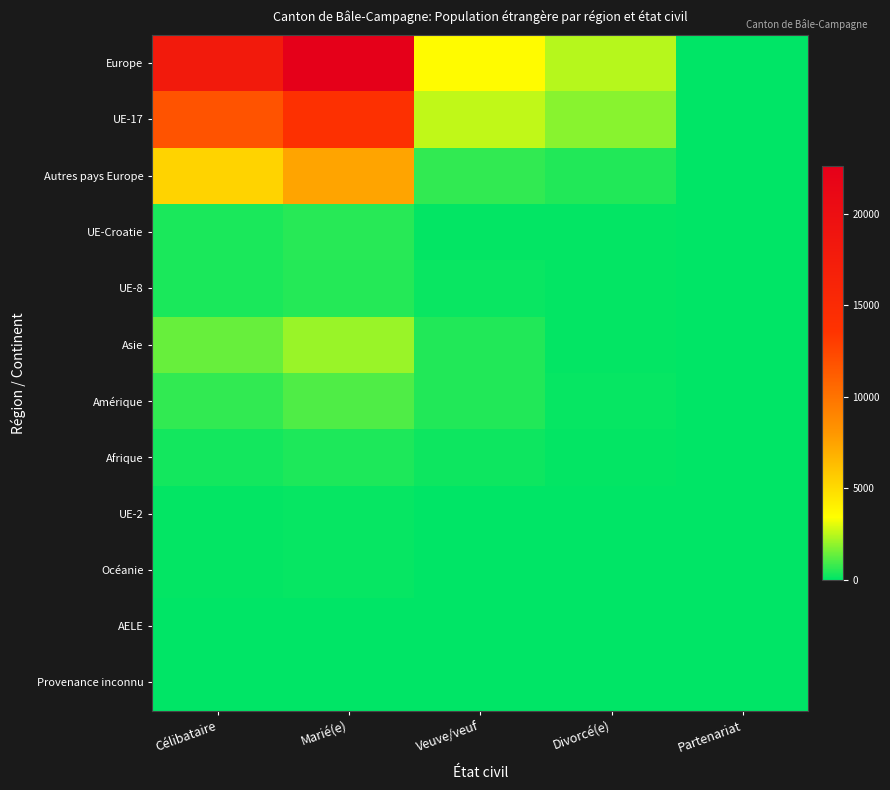

Which series has the largest range (max minus min)?

Europe